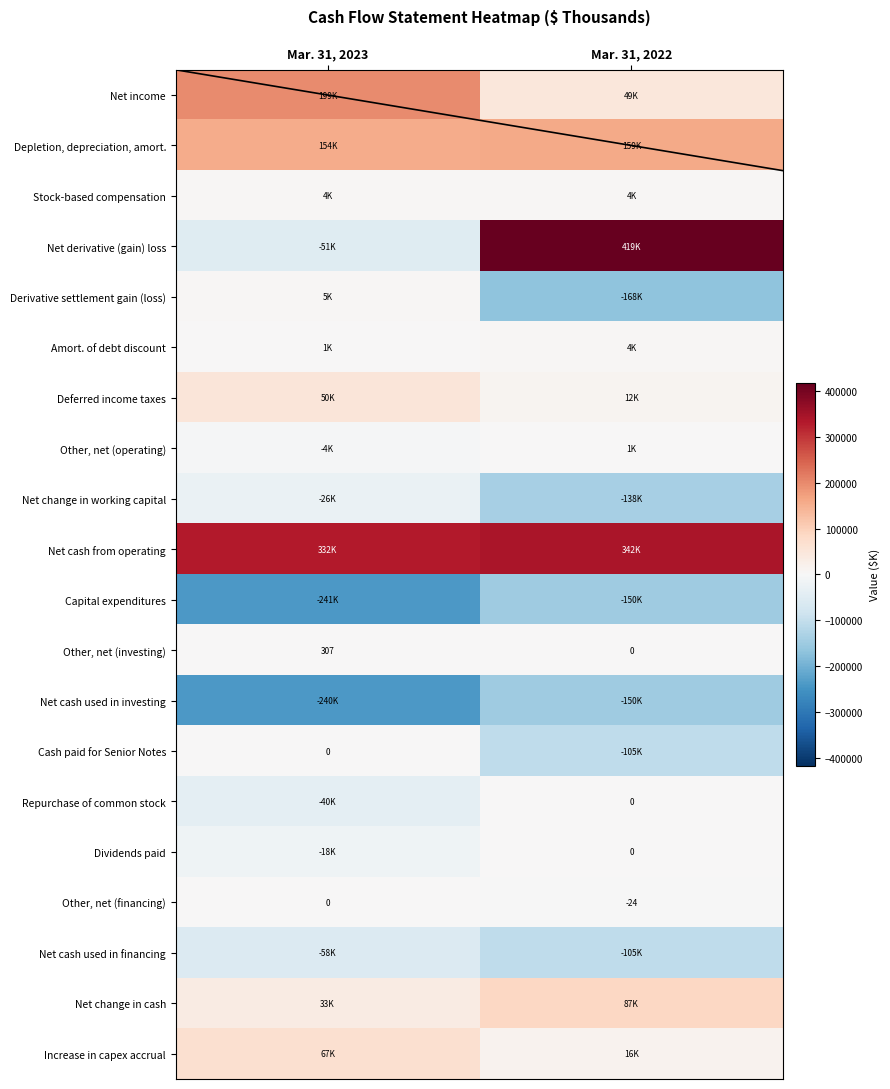

True or false: Other, net (financing) has a value of 0 at Mar. 31, 2023.

True